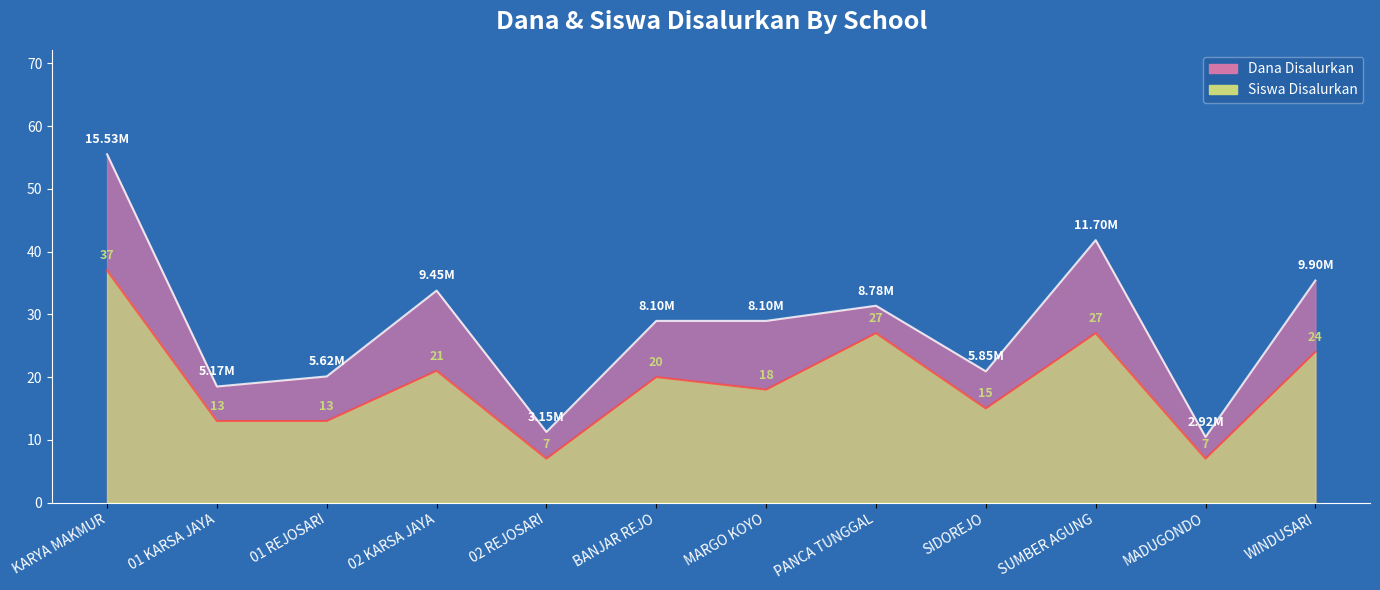

Which series has the largest total across all categories?

Dana Disalurkan